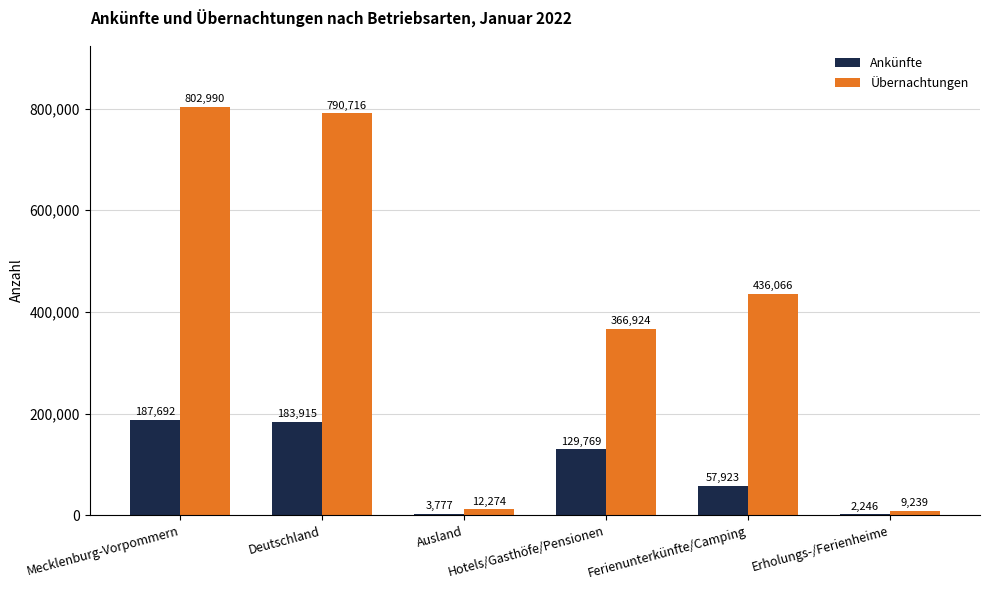

What is the maximum value for Übernachtungen?

802990